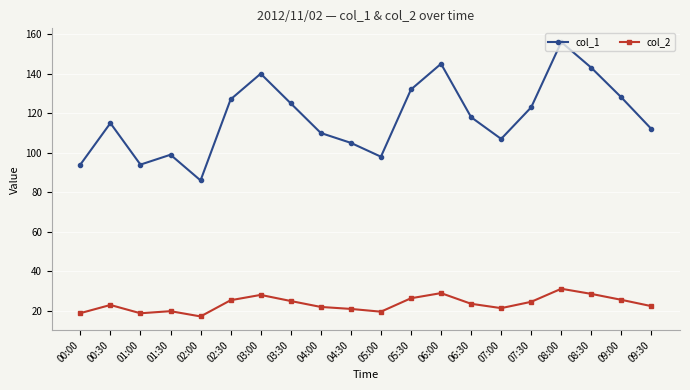

Which series changed the most between 03:00 and 05:00?

col_1